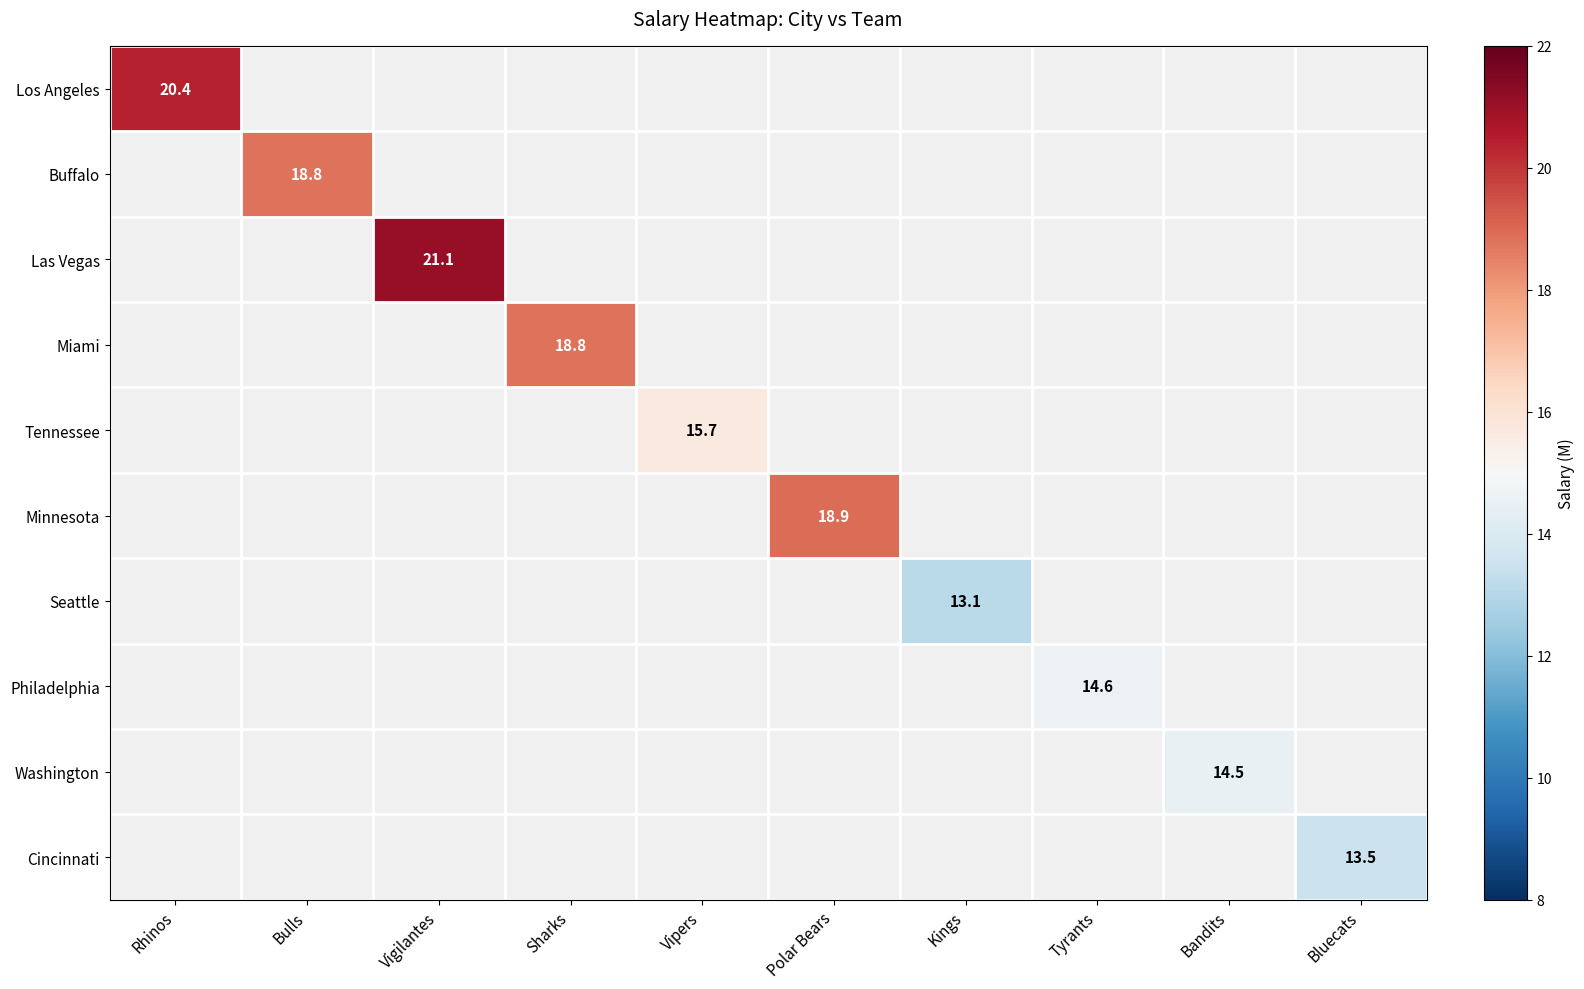

The Philadelphia series shows 5.8 at Tyrants. True or false?

False